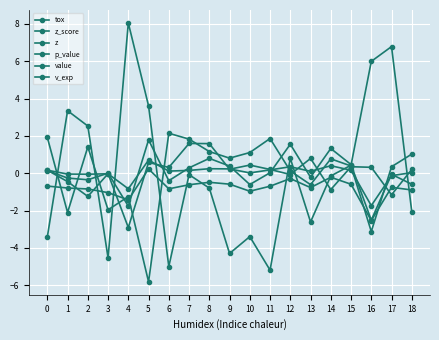

The value series shows -0.0 at 2. True or false?

False